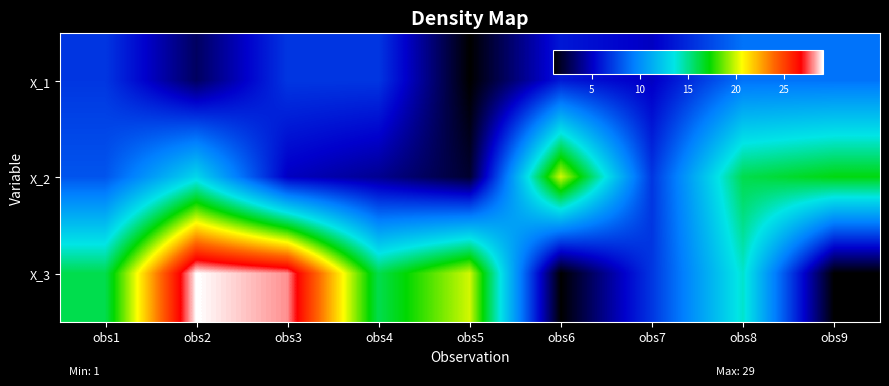

What is the smallest value displayed?

1